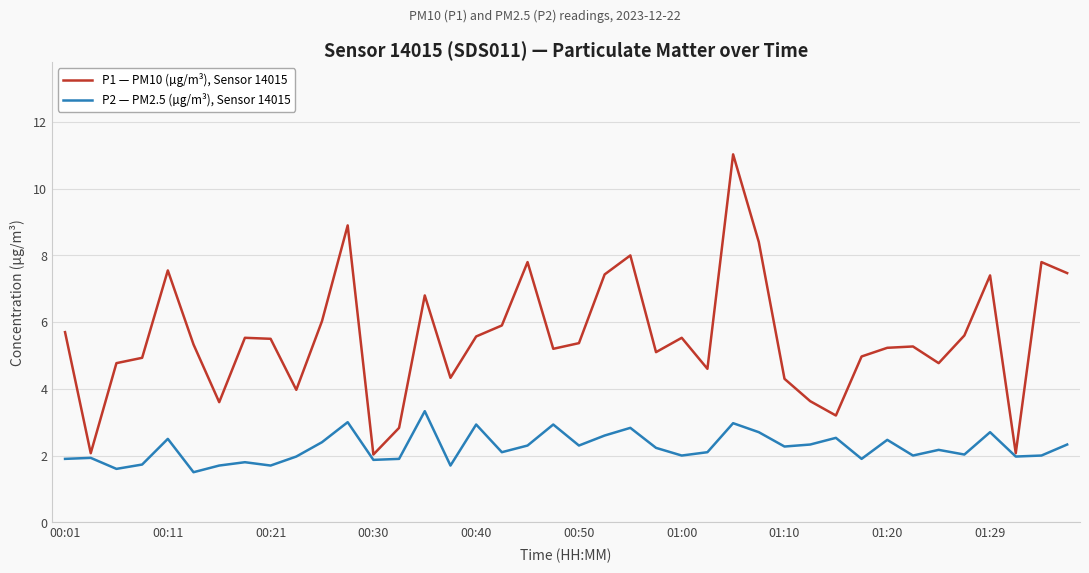

In P1 — PM10 (µg/m³), Sensor 14015, how many points are higher than both neighbors (excluding endpoints)?

11